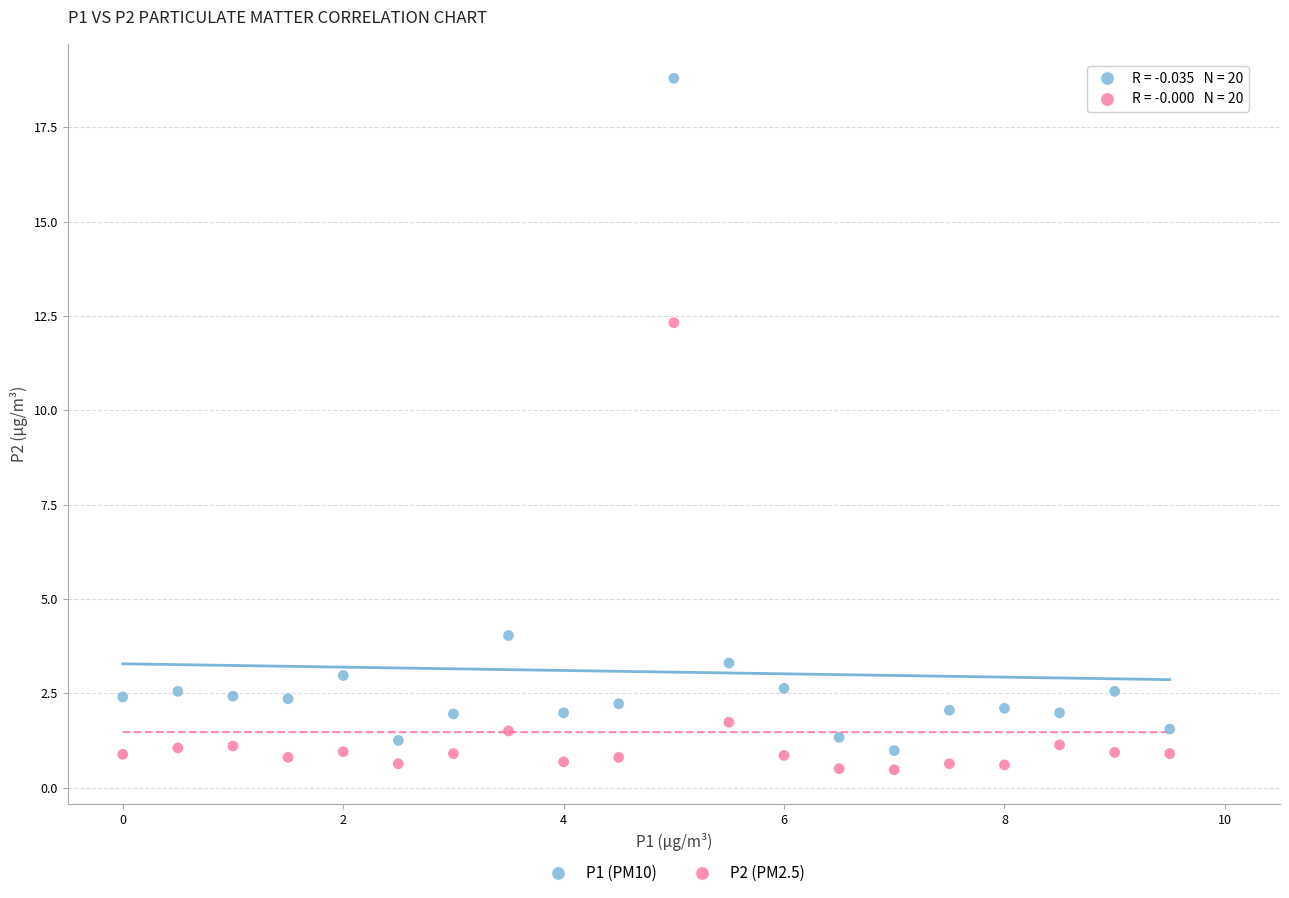

Across all data points, what is the range of Y values (max minus min)?

18.3